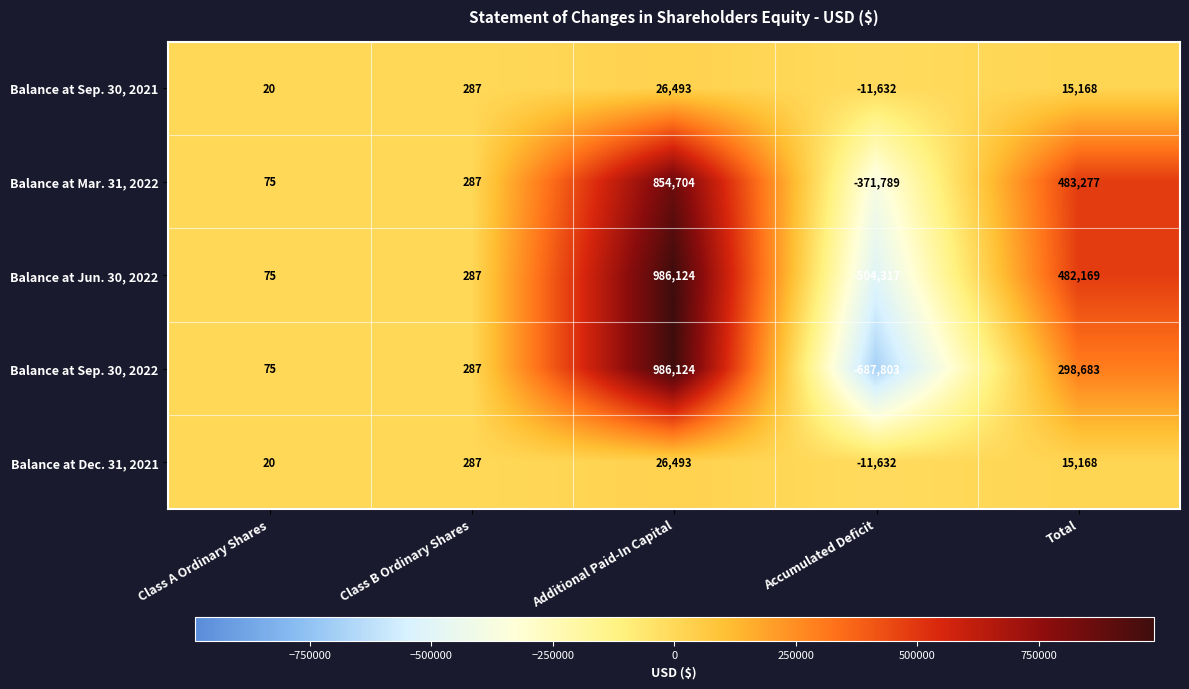

The value of Balance at Sep. 30, 2021 at Class A Ordinary Shares is 20. True or false?

True